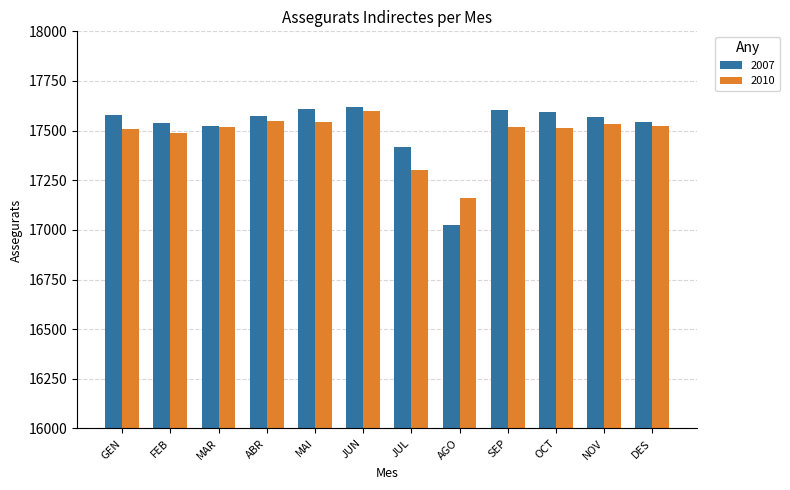

What value does the 2007 series have at JUN, to the nearest 50?

17600